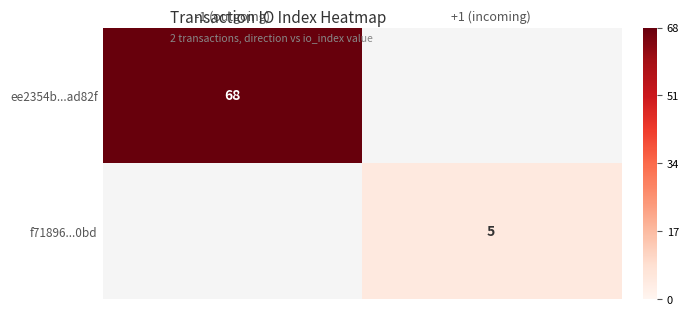

Is it true that ee2354b...ad82f equals 16 at -1 (outgoing)?

False